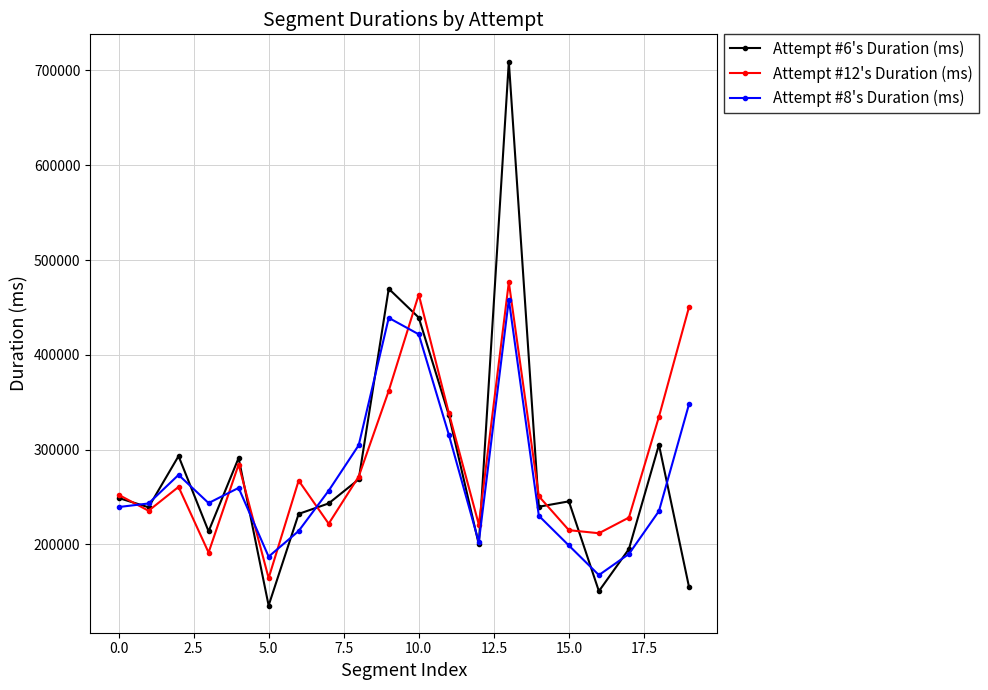

What is the greatest value displayed?

709434